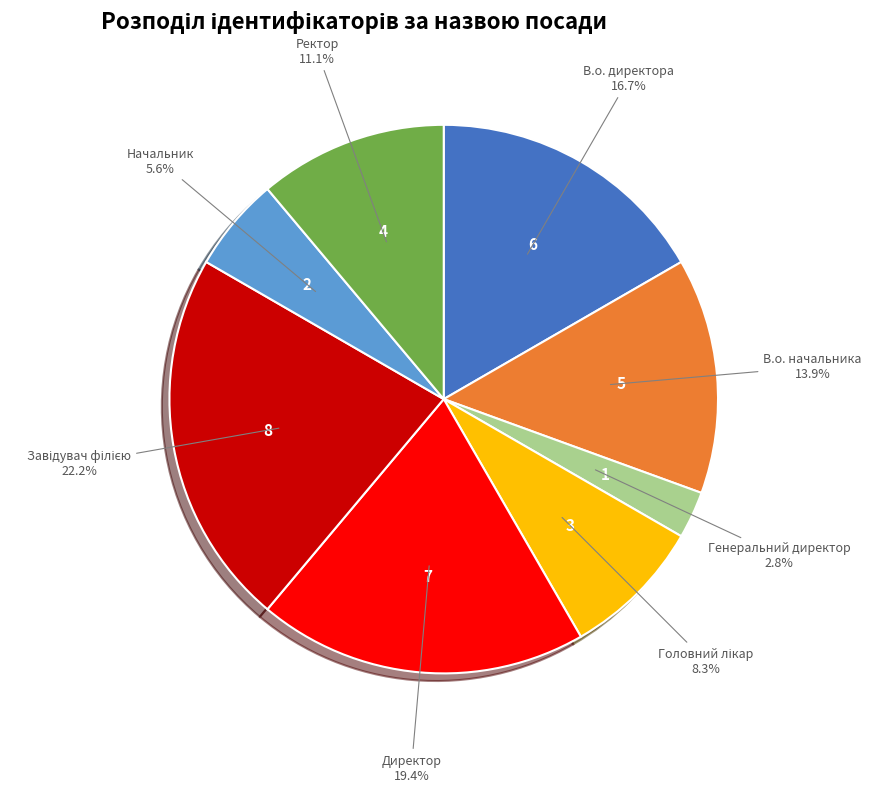

To the nearest percent, what is the difference between the largest and smallest slice percentages?

19%